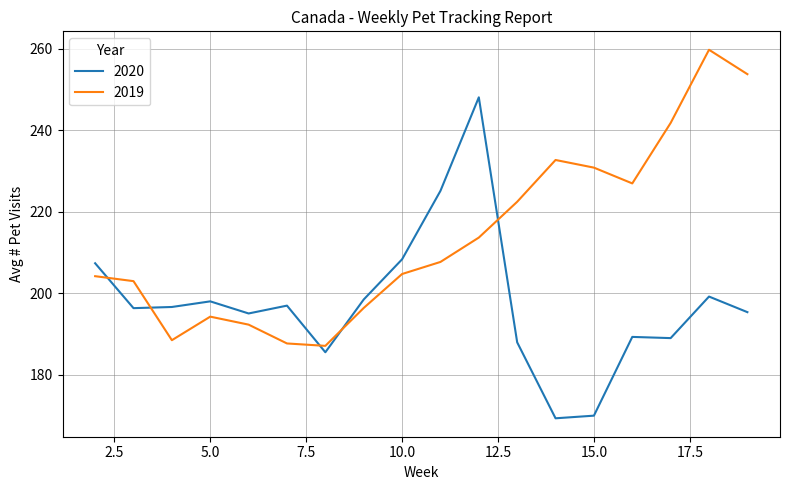

How many distinct data groups are displayed?

2